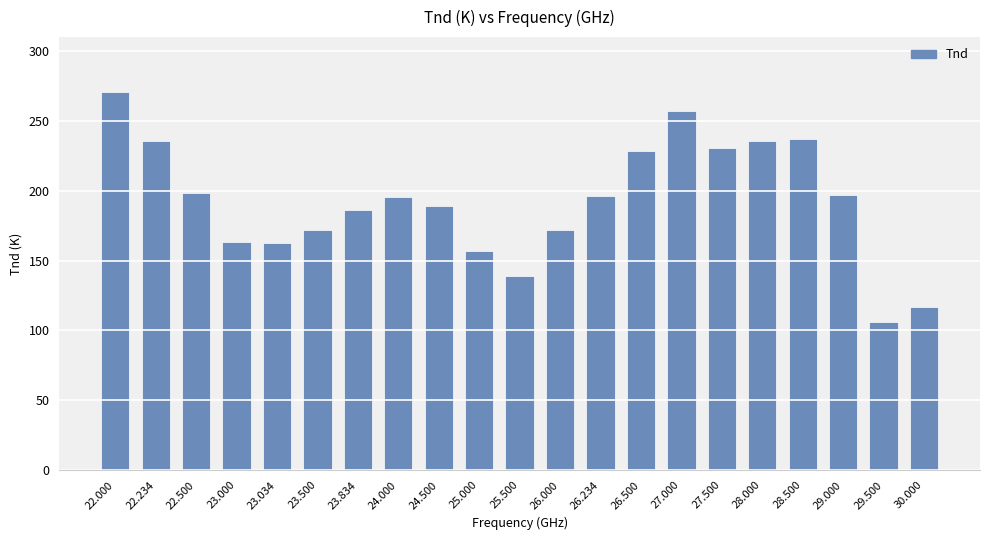

What is the difference between the maximum and minimum values?

164.5